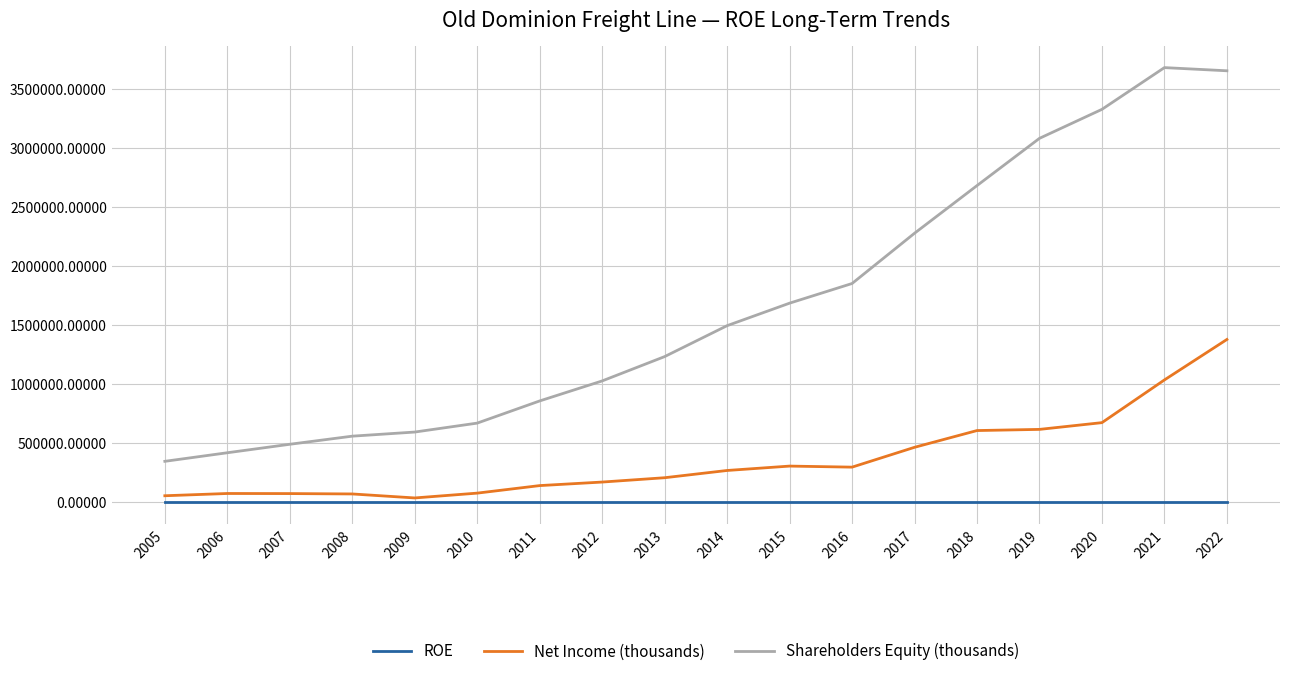

Rank the series at 2020 from highest to lowest value.

Shareholders Equity (thousands), Net Income (thousands), ROE